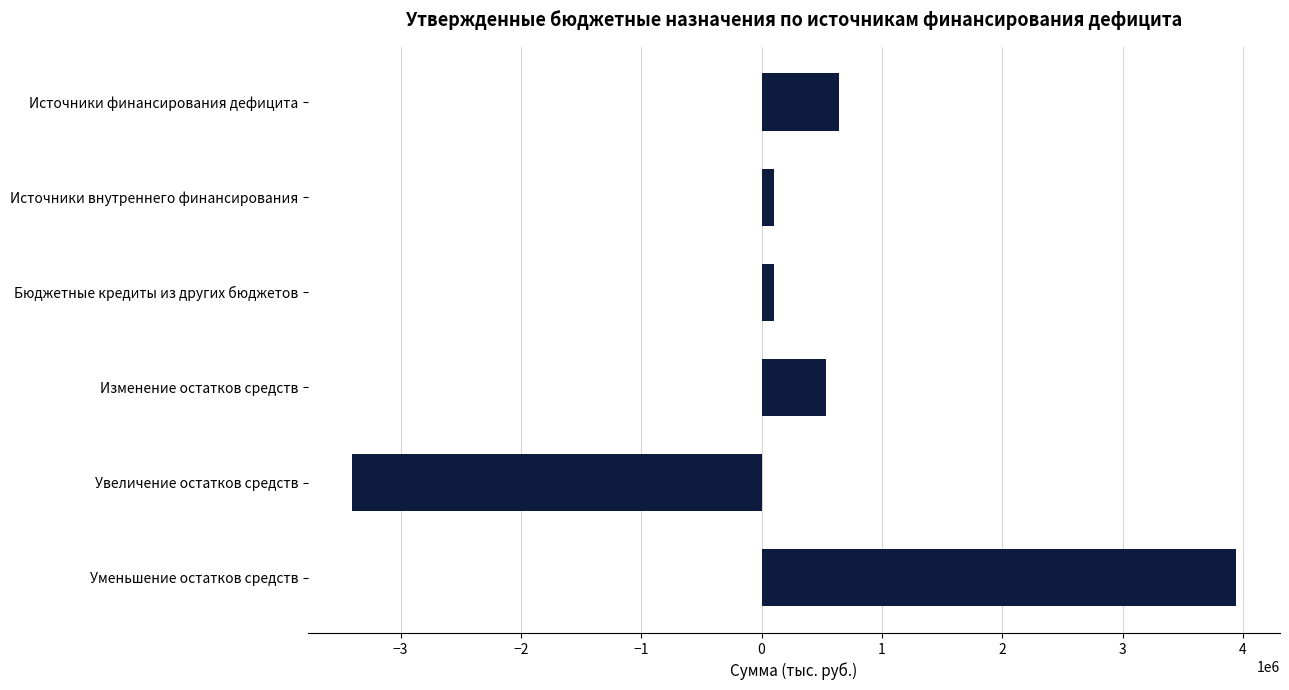

Reading bottom to top, extract all data points from this chart.

3940883.3	-3402666.6	538216.7	105176.6	105176.6	643393.3